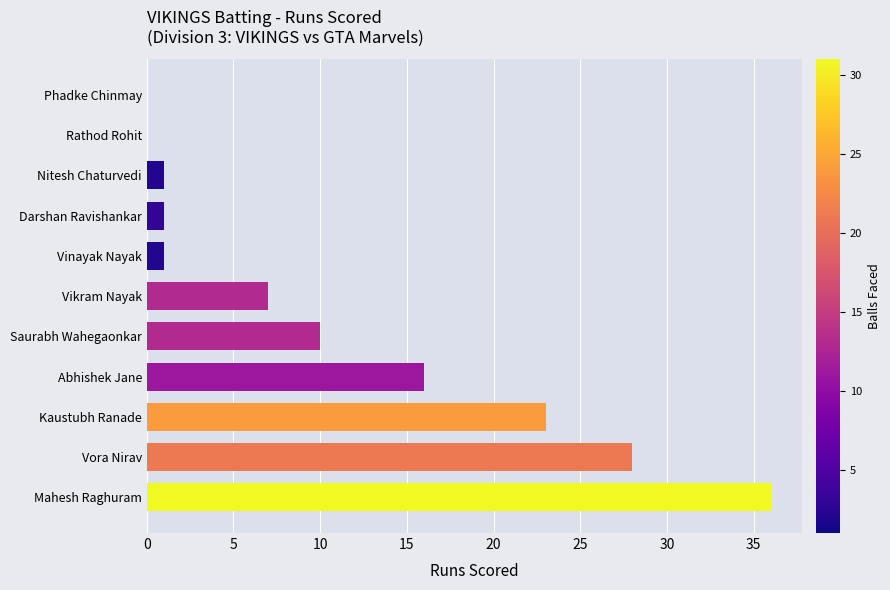

What is the sum of the values at Mahesh Raghuram and Darshan Ravishankar?

37